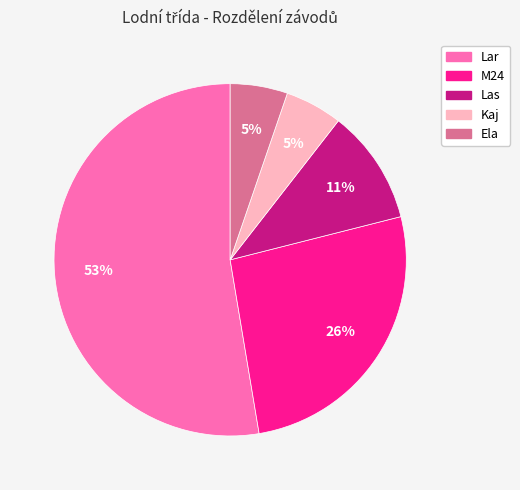

Count the number of slices in the pie.

5